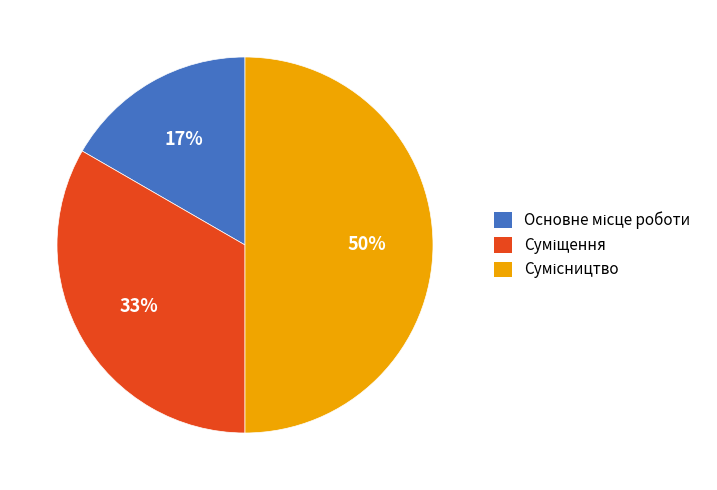

To the nearest percent, what is the difference between the largest and smallest slice percentages?

33%